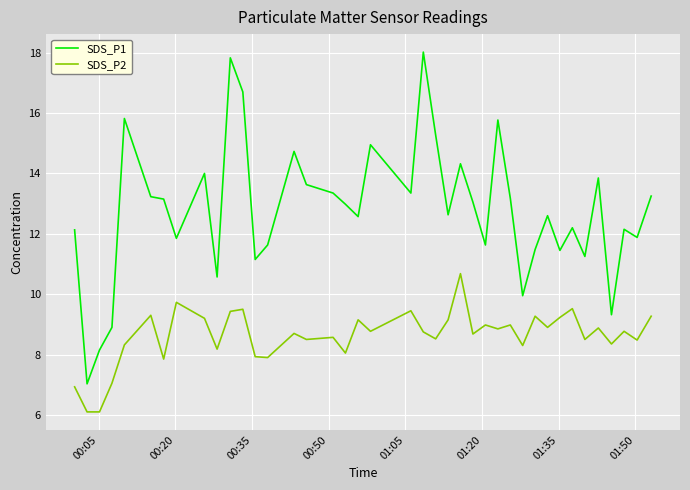

True or false: SDS_P1 and SDS_P2 intersect in this chart.

False